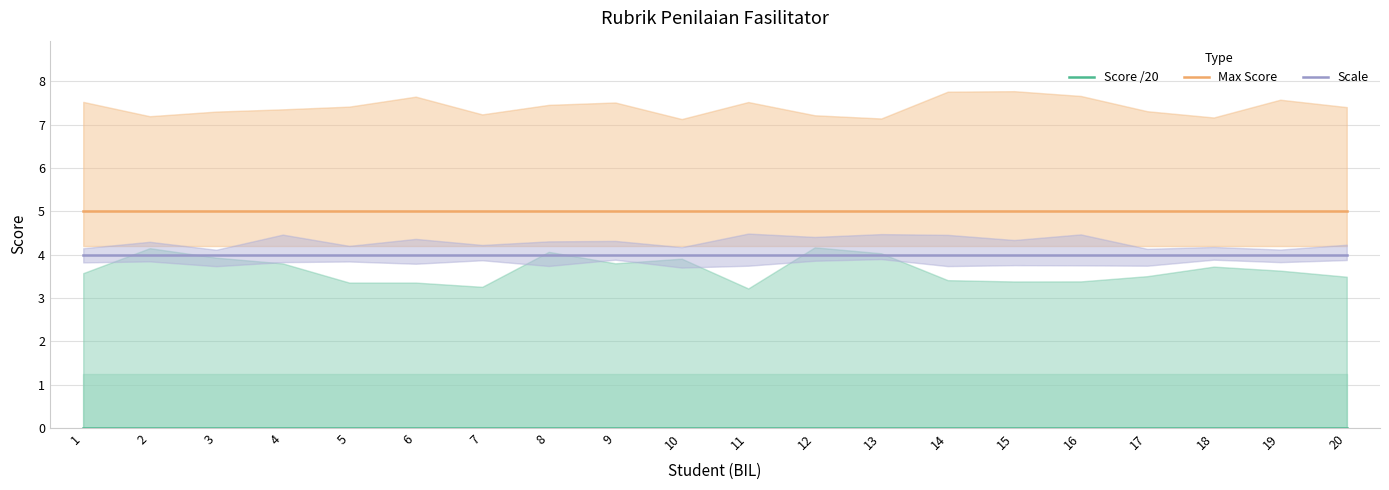

Count the number of categories in the chart.

20